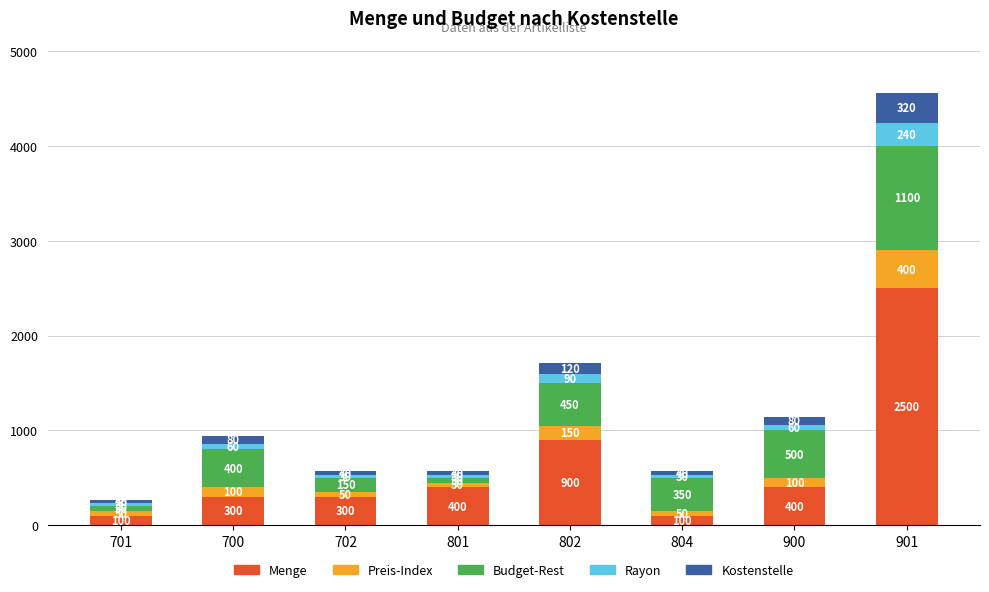

What is the sum of the Menge values at 702 and 802?

1200